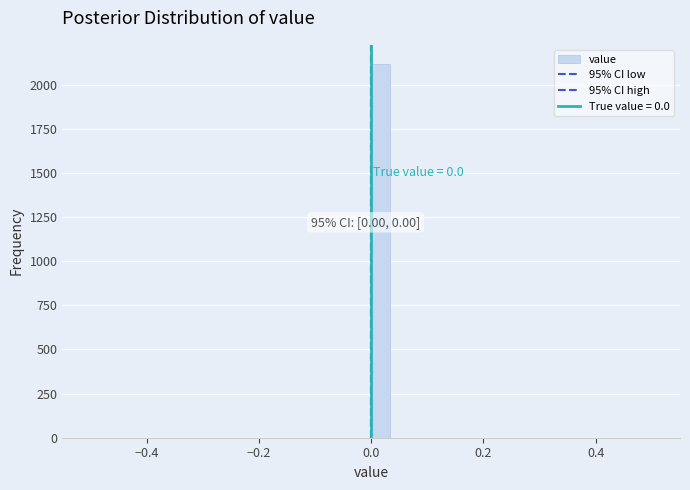

Read against the x-axis, roughly where is the centre of the tallest bar?

0.02